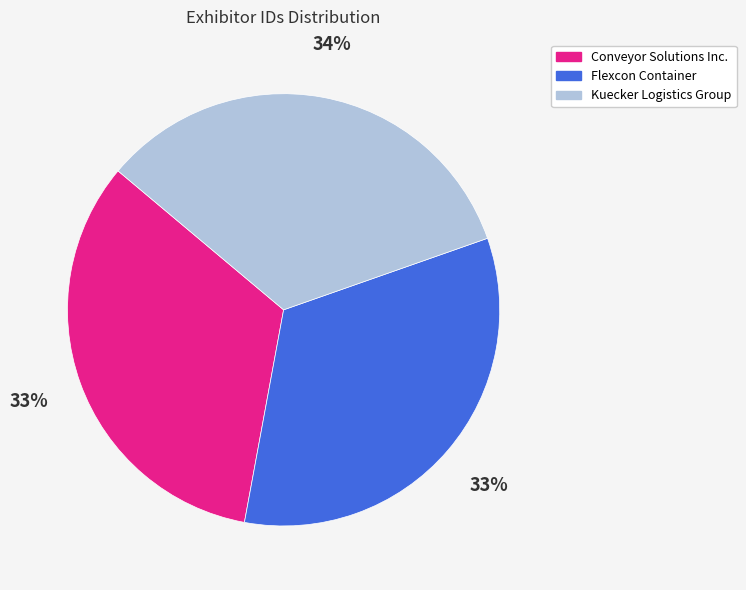

Is there any slice that represents more than half of the pie?

No